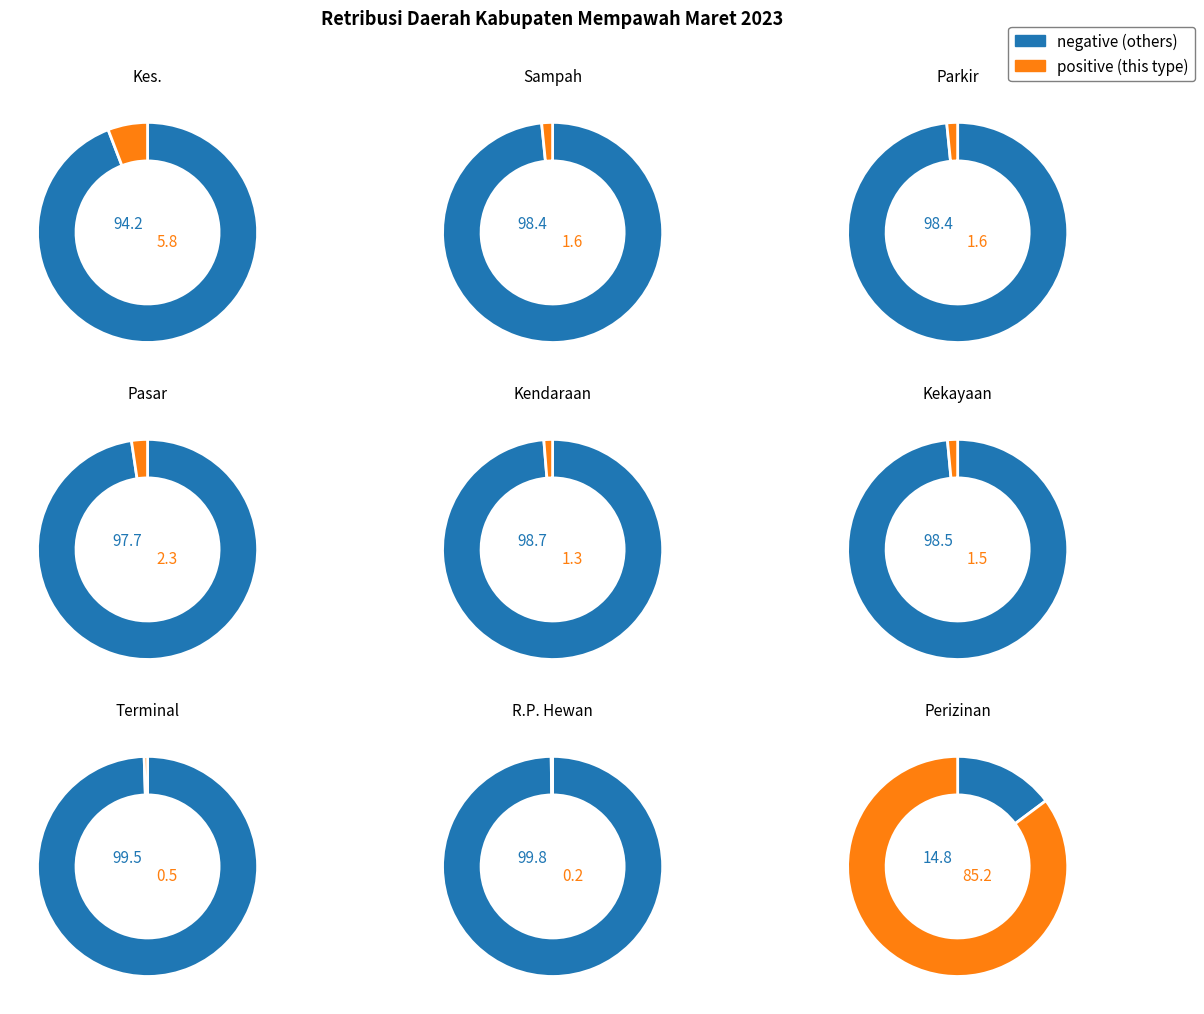

Is it true that RETRIBUSI PELAYANAN PASAR is 1% of the pie?

False